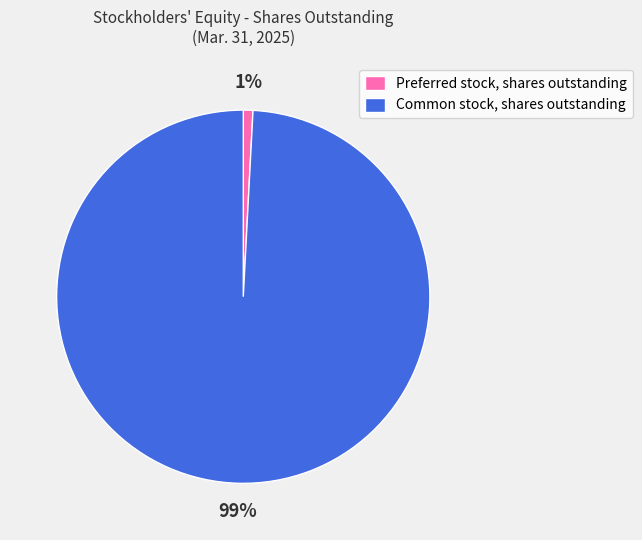

How many segments does this pie chart have?

2